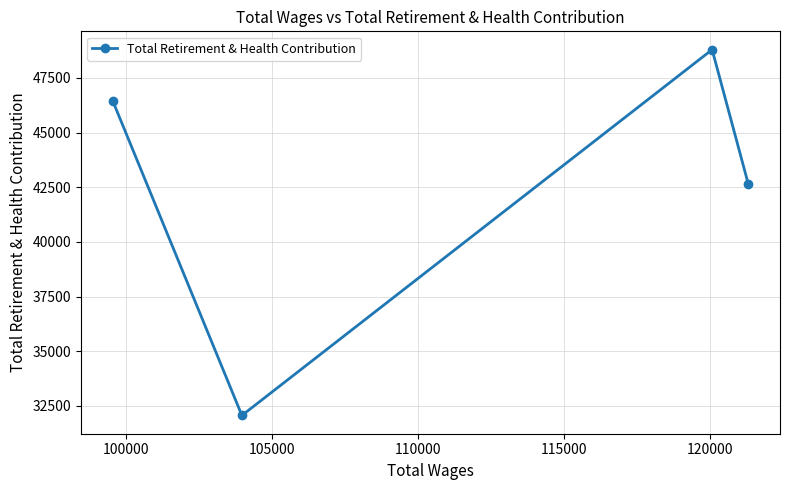

How many values are between 42660 and 48797?

3